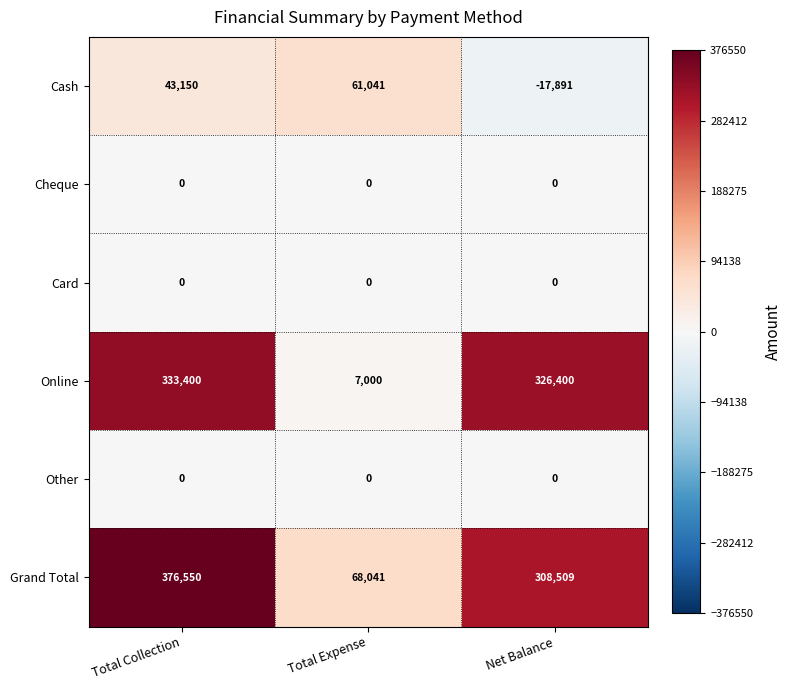

What is the average value of the Cash series?

28767